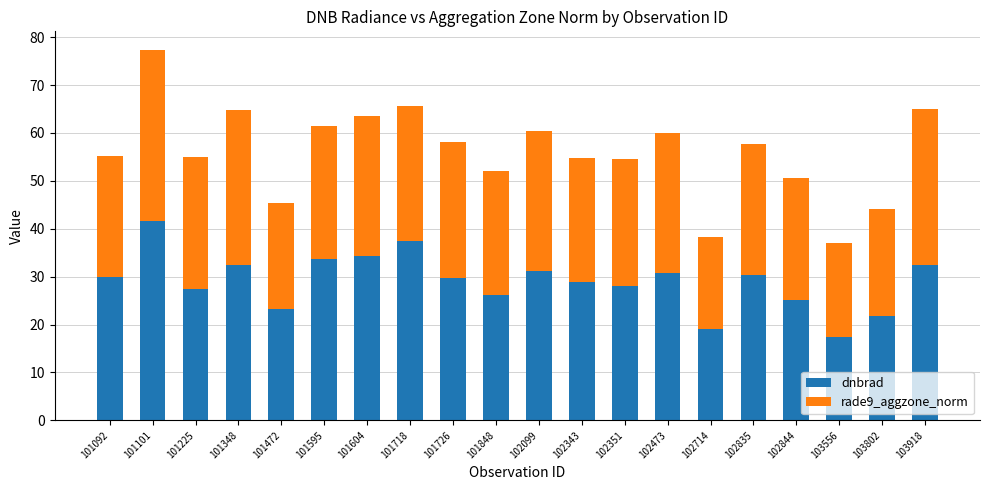

Is it true that dnbrad equals 48.3 at 101348?

False